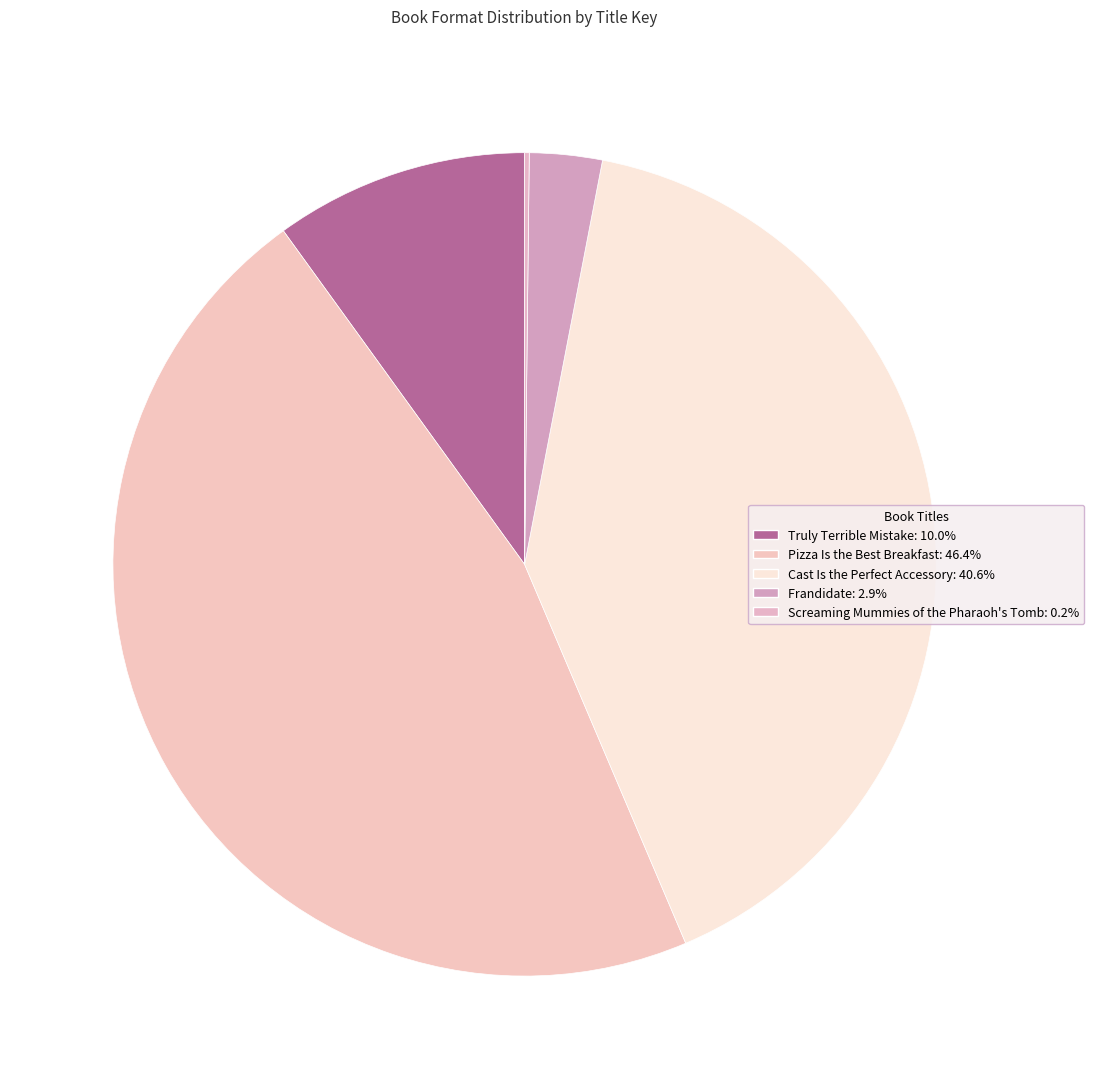

To the nearest percent, what is the combined percentage of Screaming Mummies of the Pharaoh's Tomb and Frandidate?

3%